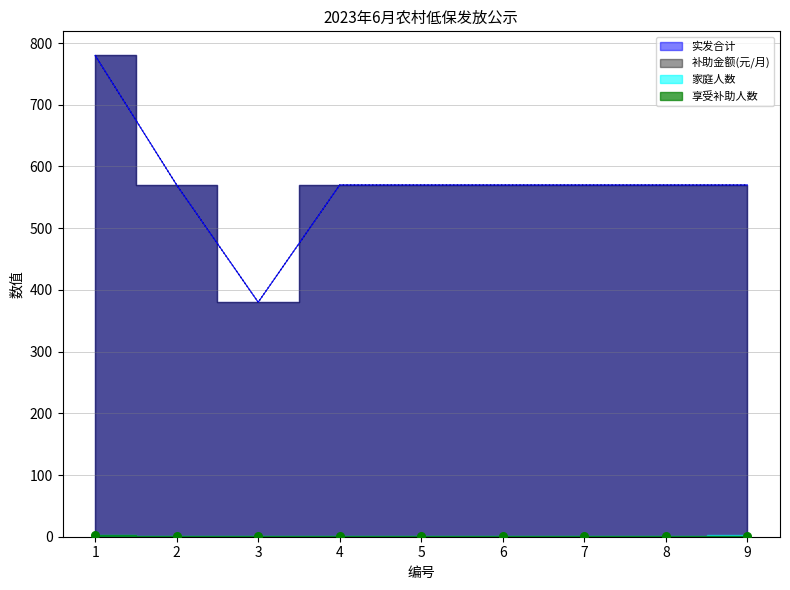

At how many categories does at least one series exceed 710?

1